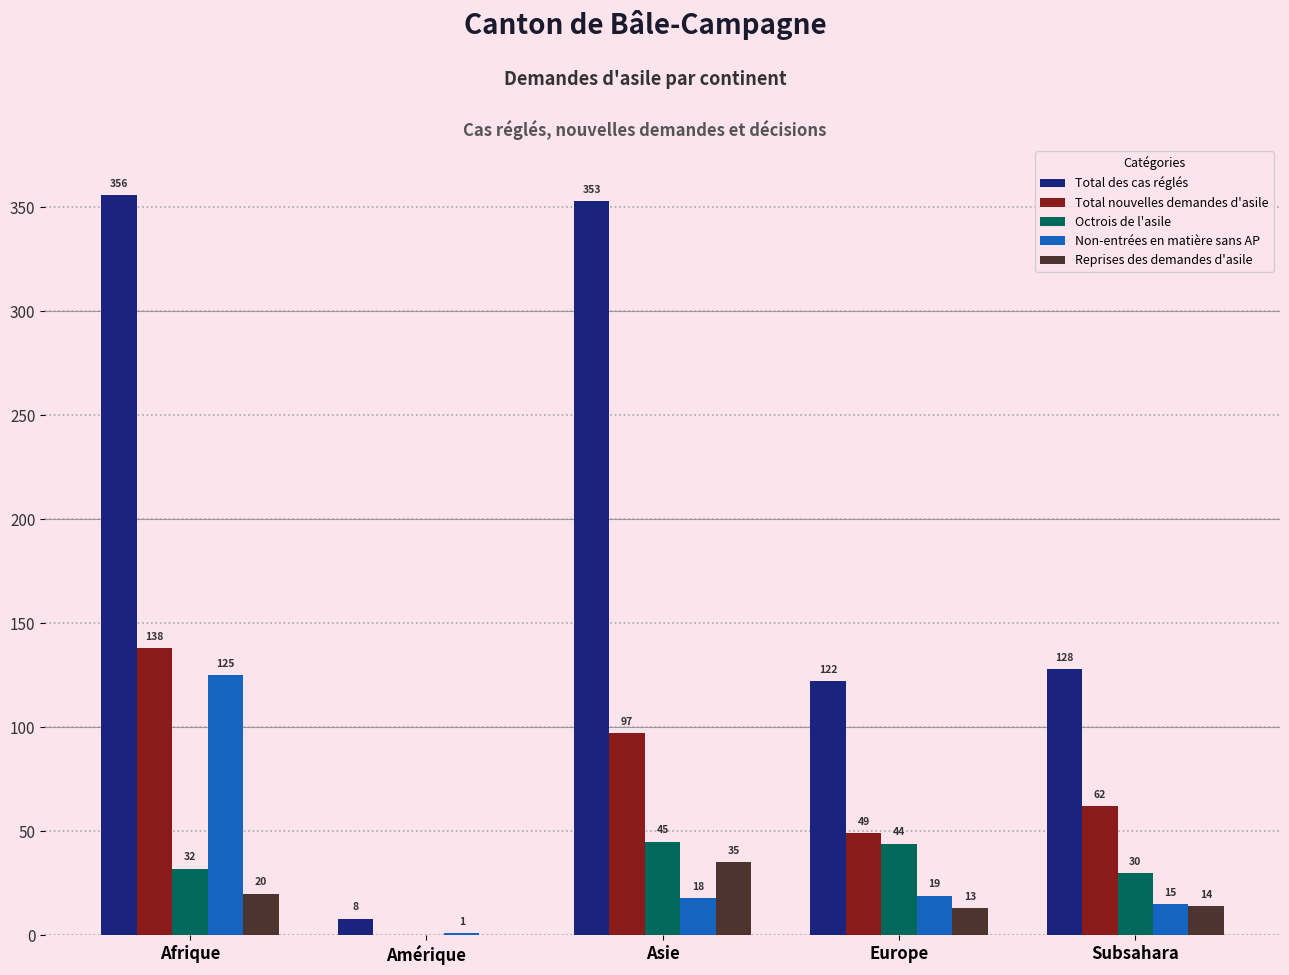

The value of Total nouvelles demandes d'asile at Europe is 49. True or false?

True